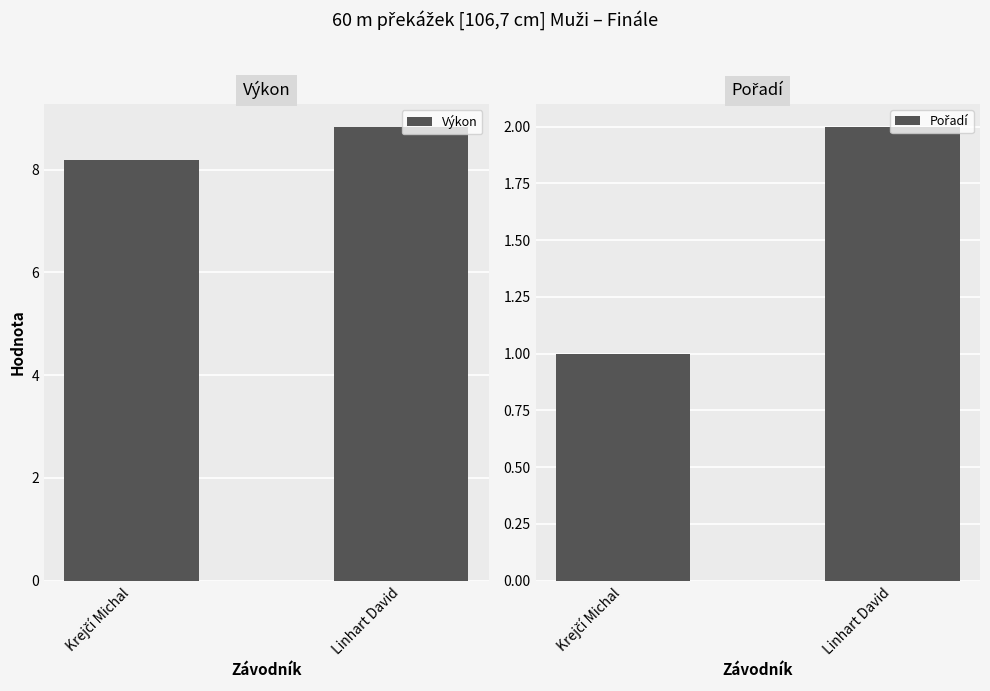

List the series in order of their peak value, lowest first.

Pořadí, Výkon